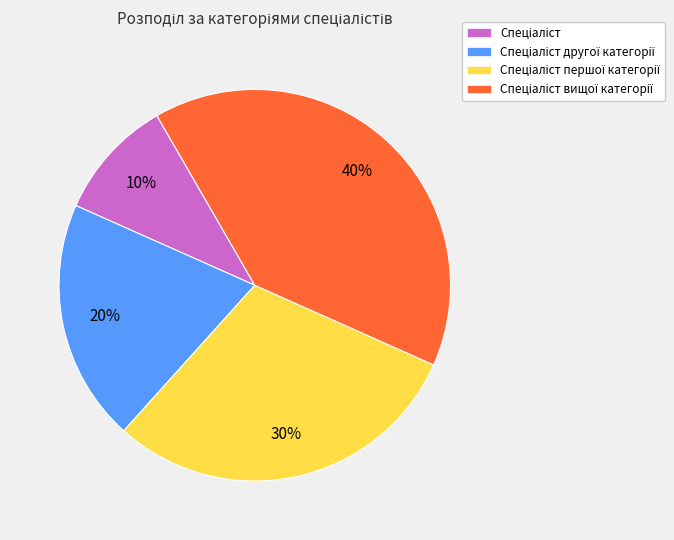

How many segments does this pie chart have?

4